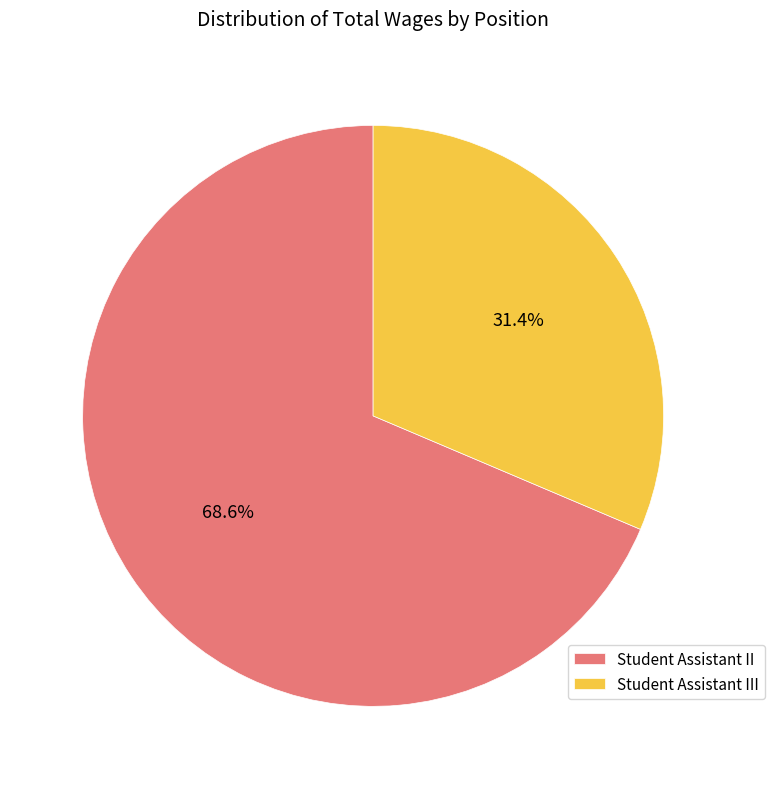

Is there any slice that represents more than half of the pie?

Yes